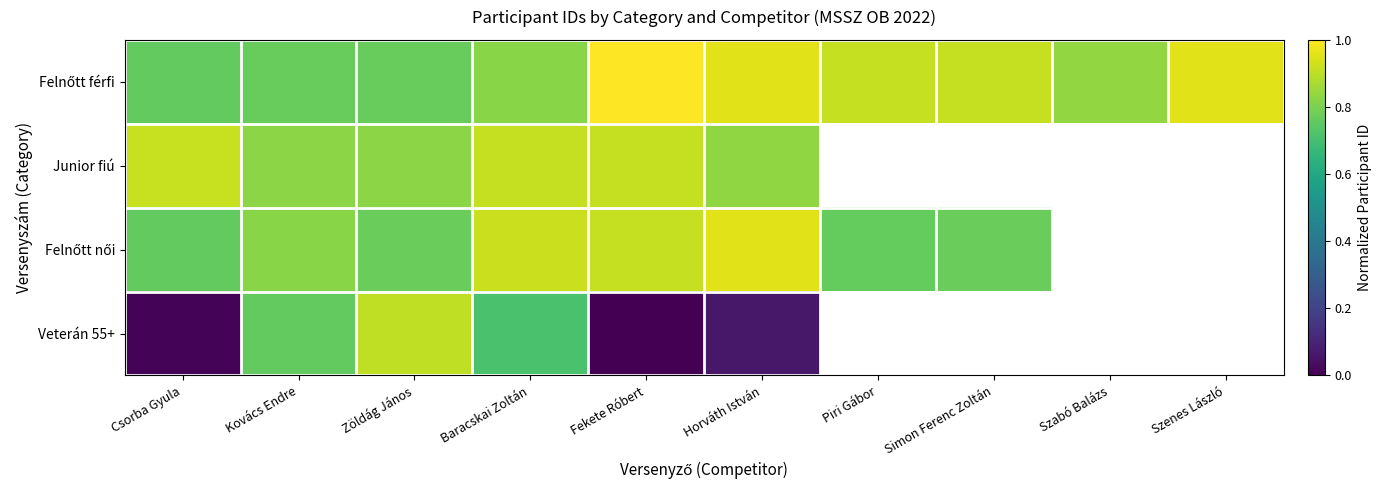

List the labels in order of Felnőtt férfi value, largest first.

Fekete Róbert, Horváth István, Szenes László, Simon Ferenc Zoltán, Piri Gábor, Szabó Balázs, Baracskai Zoltán, Kovács Endre, Zöldág János, Csorba Gyula